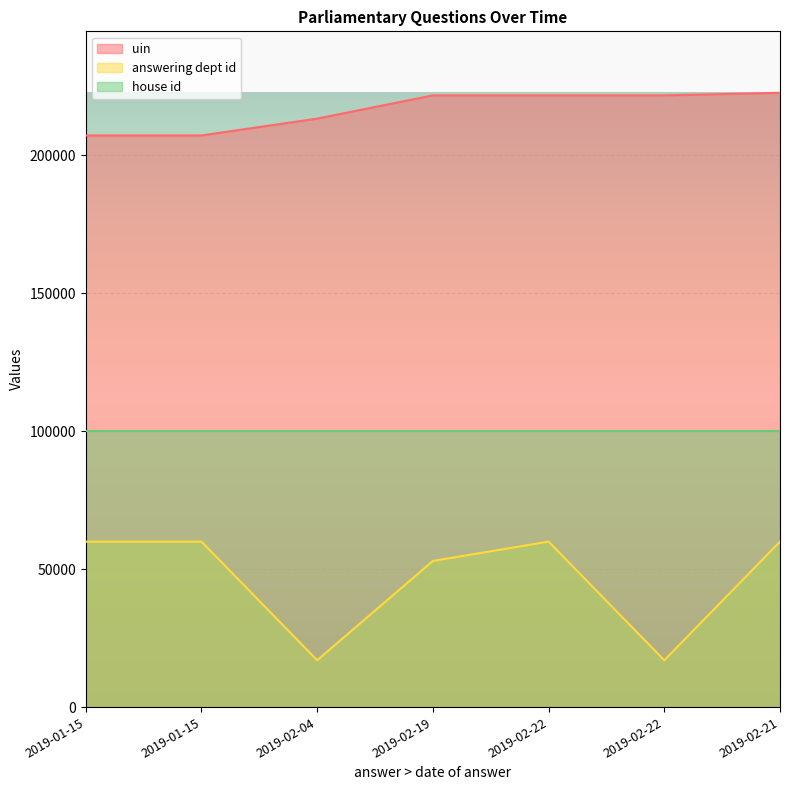

The uin series shows 222700 at 2019-02-21. True or false?

True